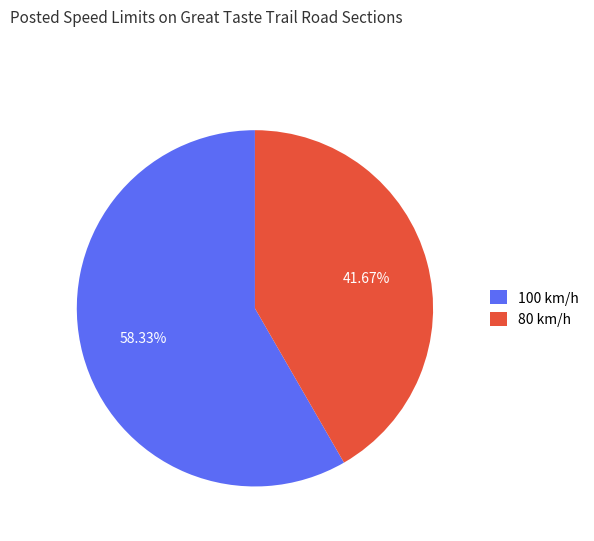

Count the number of slices in the pie.

2